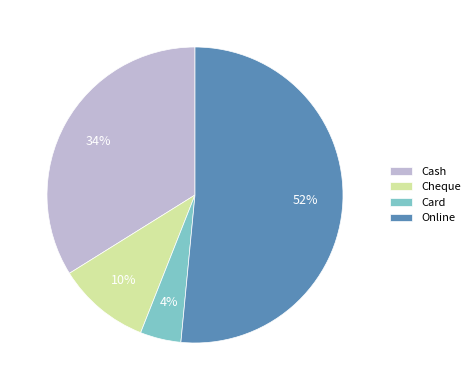

What is the largest slice in the pie chart?

Online